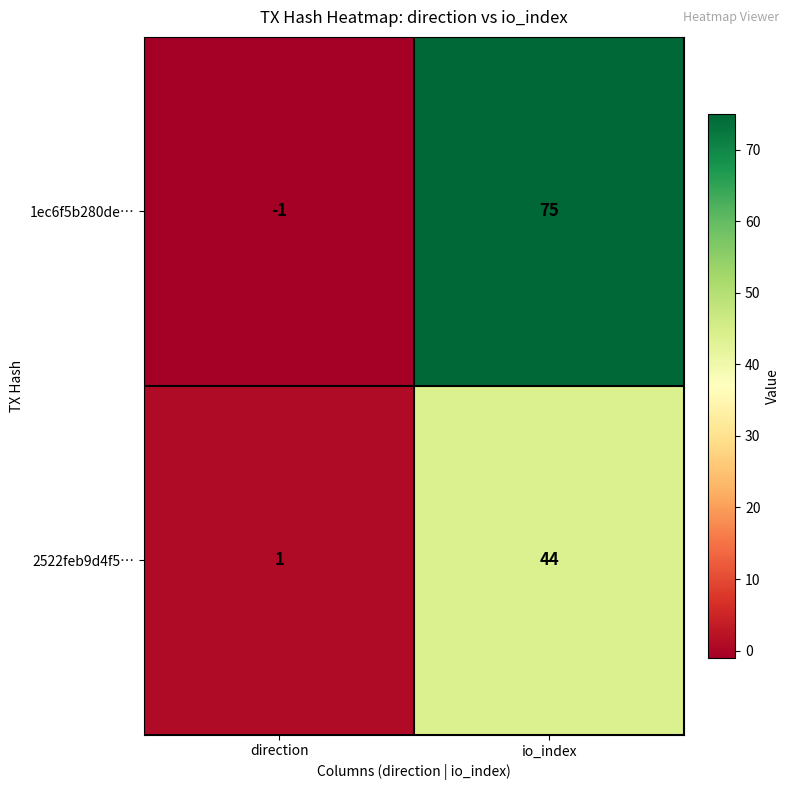

List the series in order of their peak value, highest first.

1ec6f5b280de…, 2522feb9d4f5…